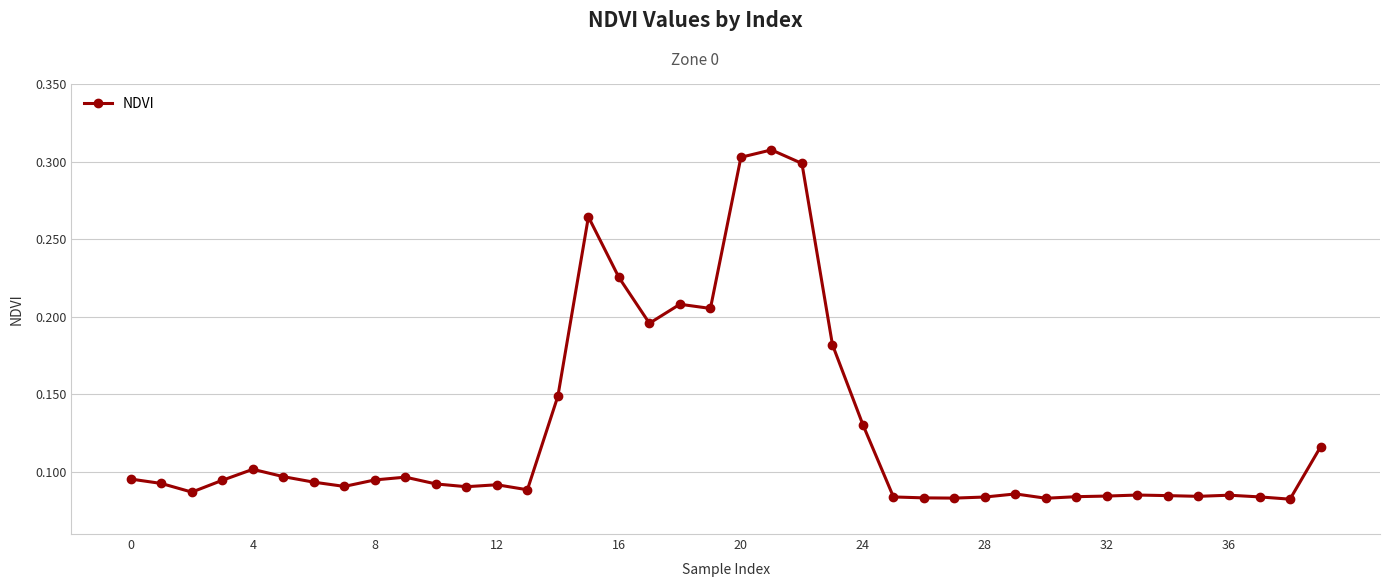

Does the chart display data point markers on the line(s)?

Yes